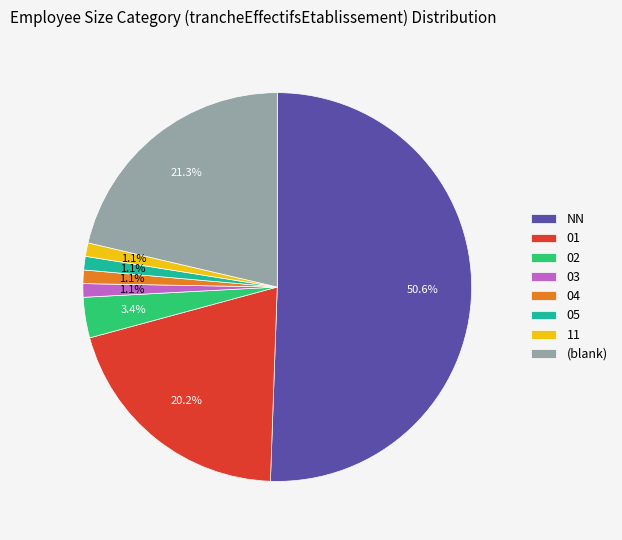

What is the largest slice in the pie chart?

NN